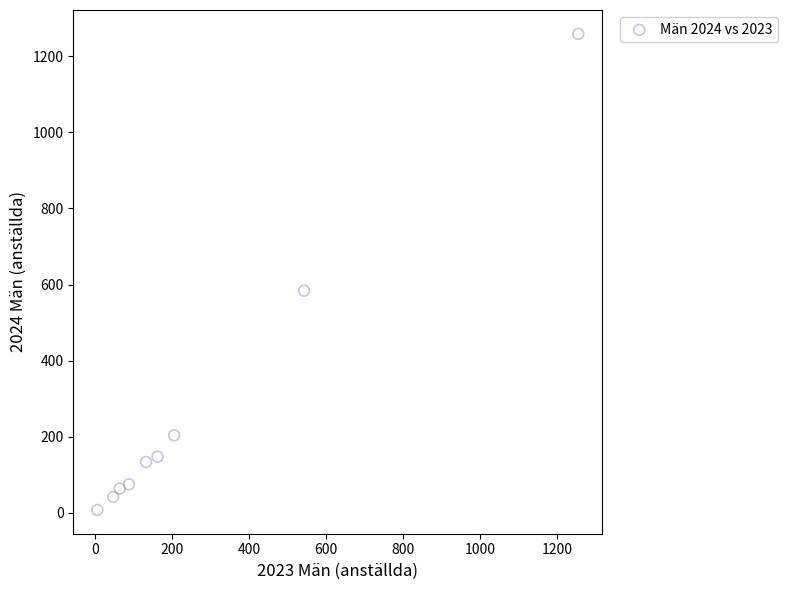

What is the average Y value?

280